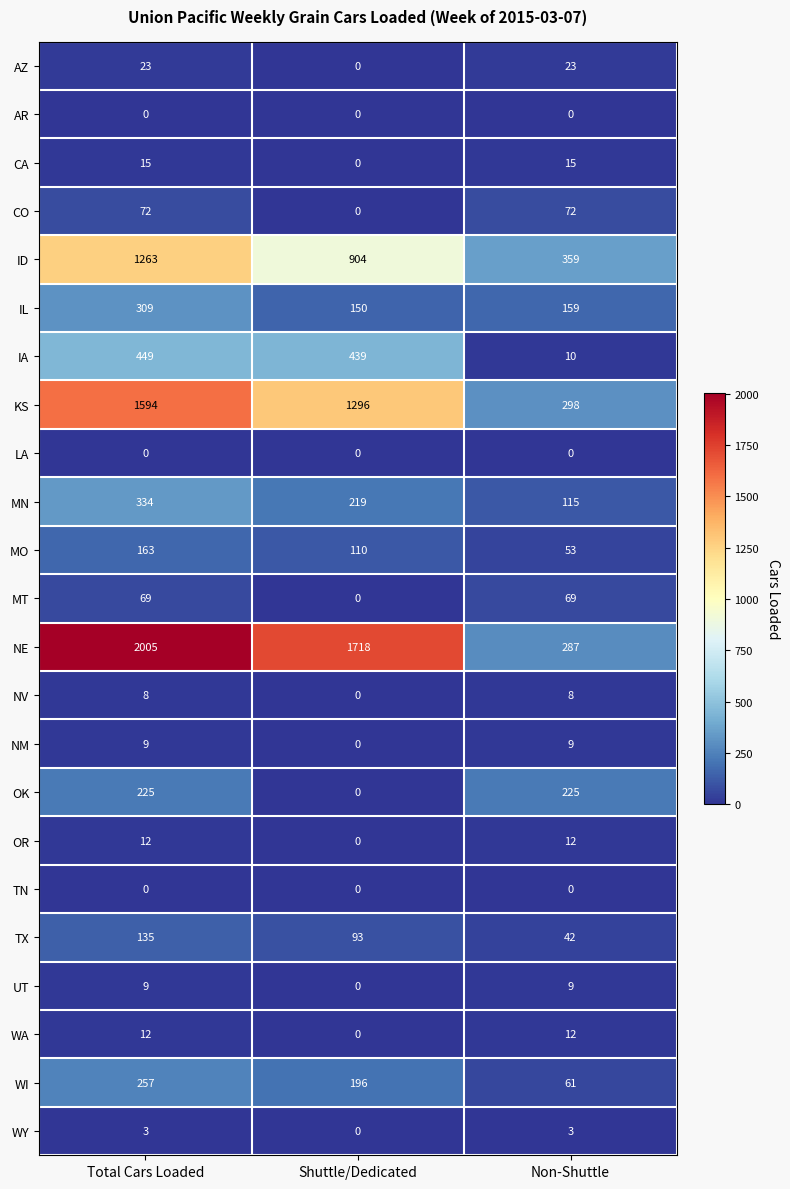

At how many categories does at least one series exceed 265?

3